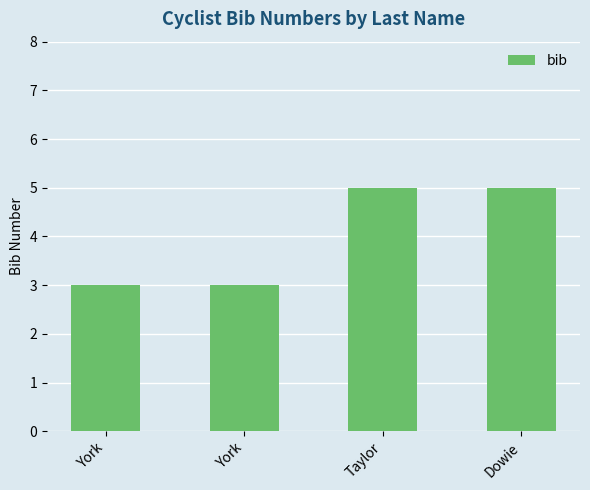

Does the chart contain stacked bars?

No